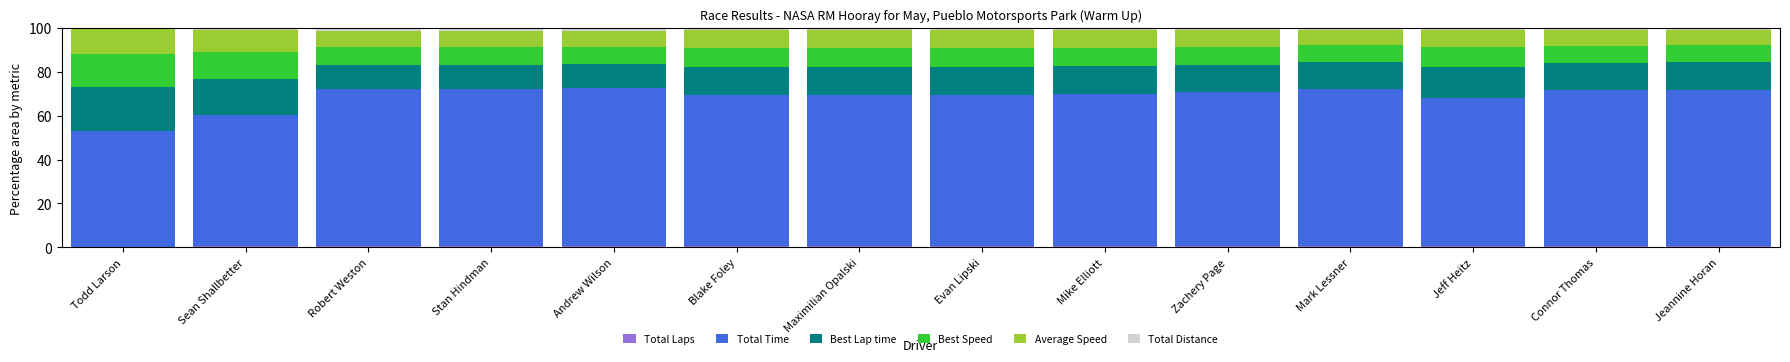

Between Andrew Wilson and Evan Lipski, which series saw the biggest shift?

Total Time